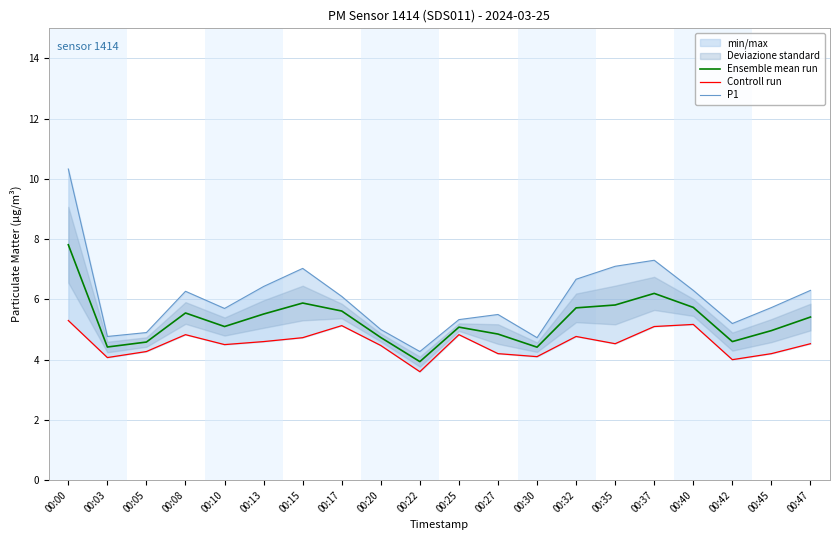

List the labels in order of P1 value, largest first.

00:00, 00:37, 00:35, 00:15, 00:32, 00:13, 00:40, 00:47, 00:08, 00:17, 00:45, 00:10, 00:27, 00:25, 00:42, 00:20, 00:05, 00:03, 00:30, 00:22